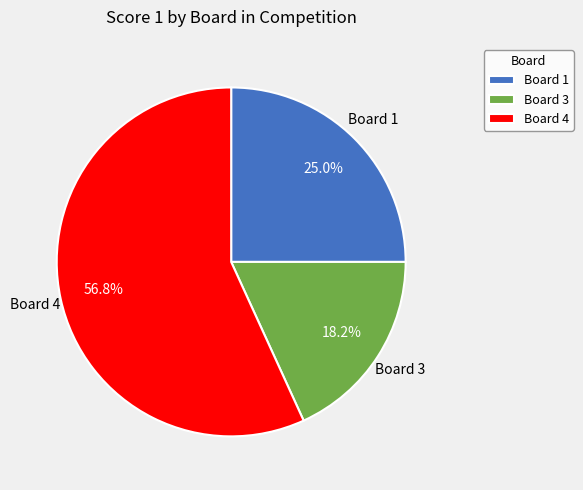

What percentage is the Board 1 slice, to the nearest percent?

25%